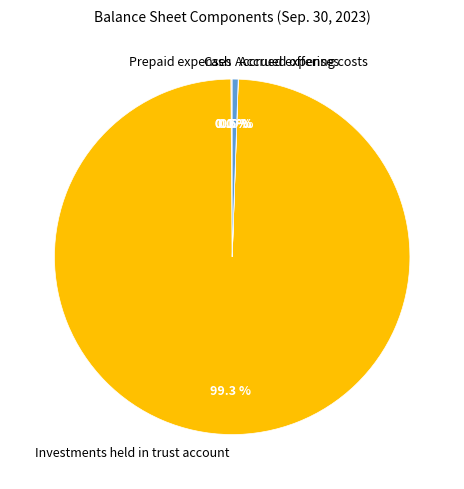

Which category accounts for the majority?

Investments held in trust account